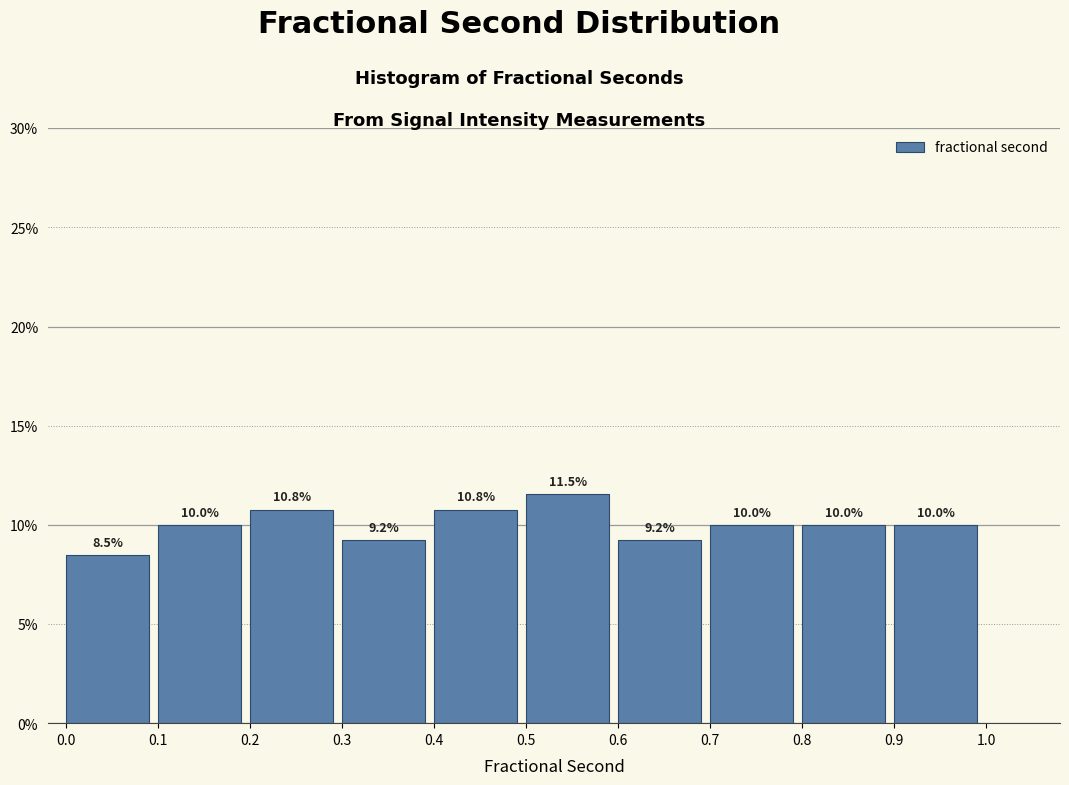

Reading left to right, transcribe this chart: for each bar, give the range it covers on the x-axis and its height.

0.0 to 0.1: 8.5
0.1 to 0.2: 10.0
0.2 to 0.3: 10.8
0.3 to 0.4: 9.2
0.4 to 0.5: 10.8
0.5 to 0.6: 11.5
0.6 to 0.7: 9.2
0.7 to 0.8: 10.0
0.8 to 0.9: 10.0
0.9 to 1.0: 10.0